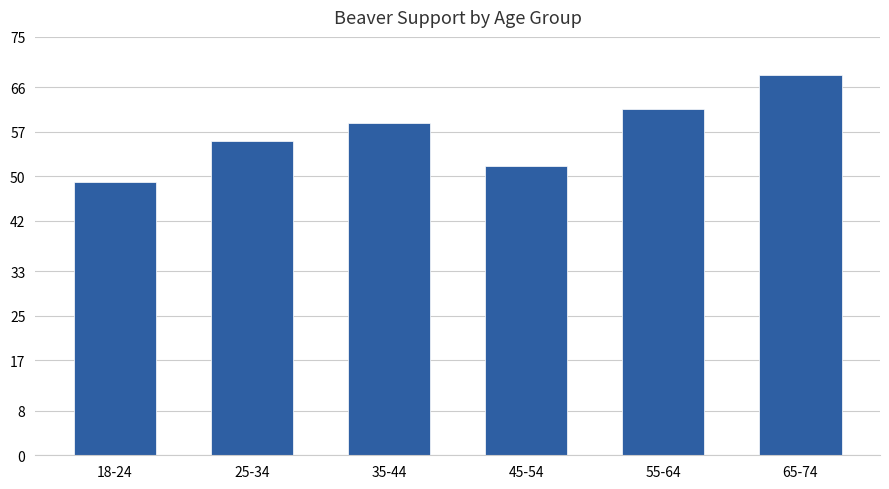

Are the bars horizontal?

No